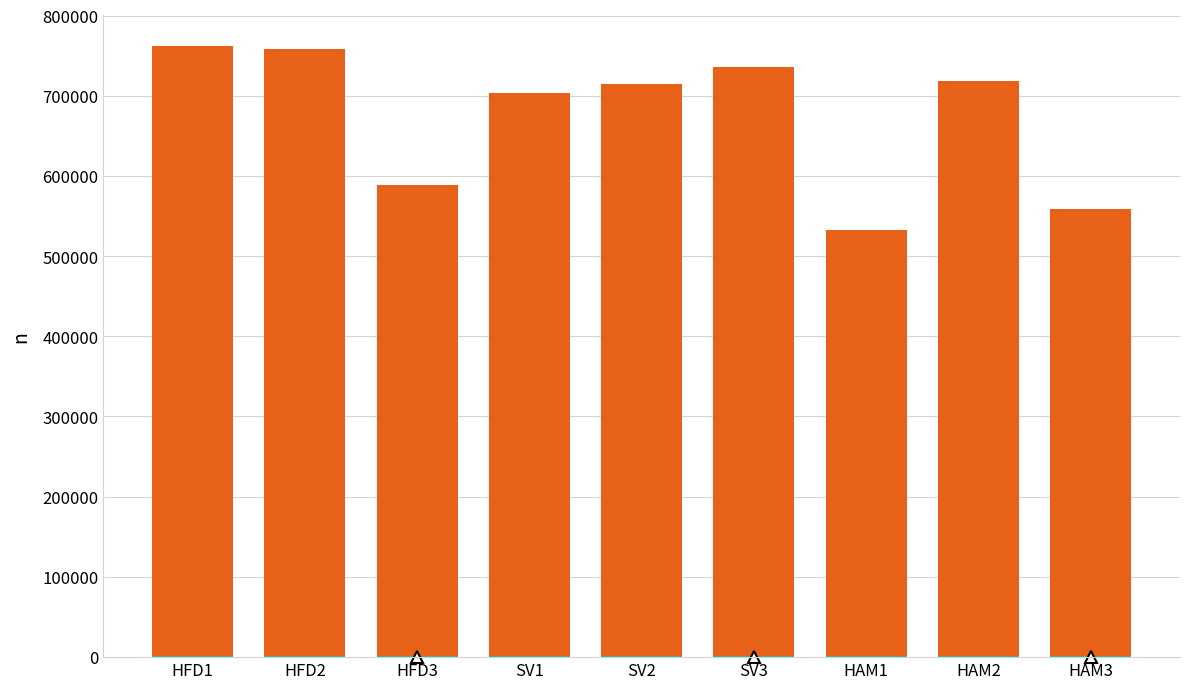

How many categories are shown in the chart?

9